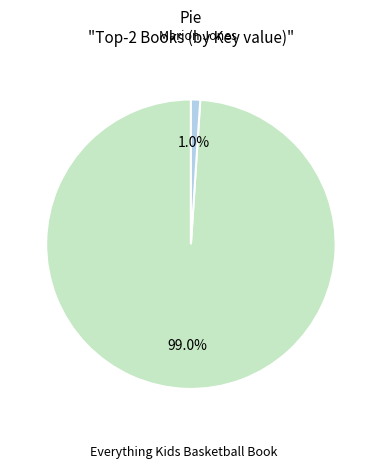

Is there any slice that represents more than half of the pie?

Yes